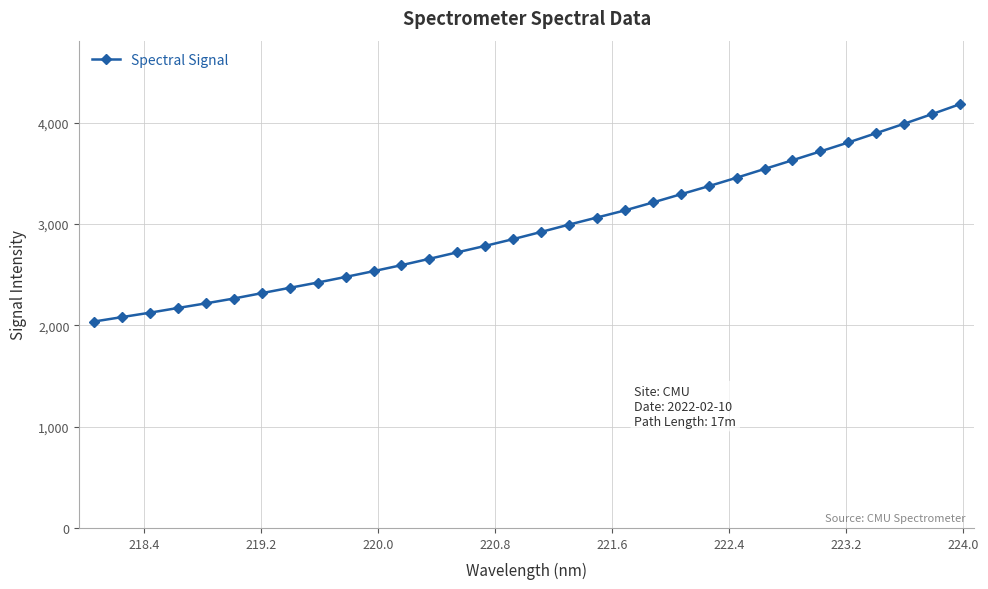

What is the value of the 4th point from the left?

2171.6